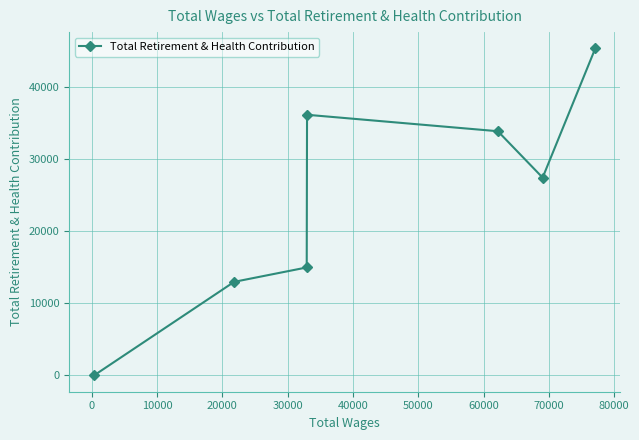

What is the average value?

24394